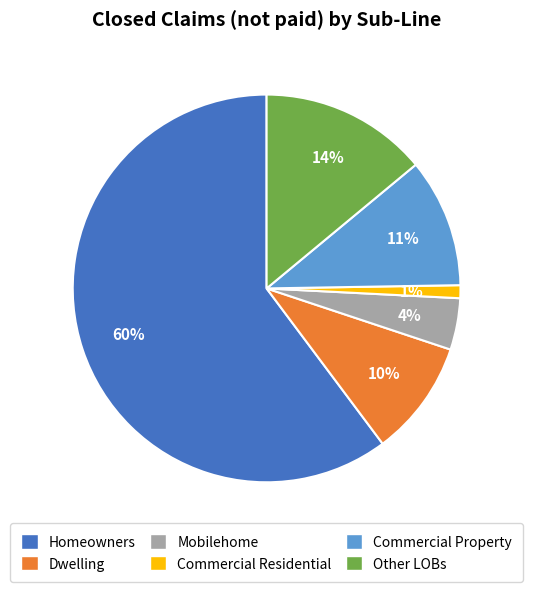

What is the majority slice?

Homeowners